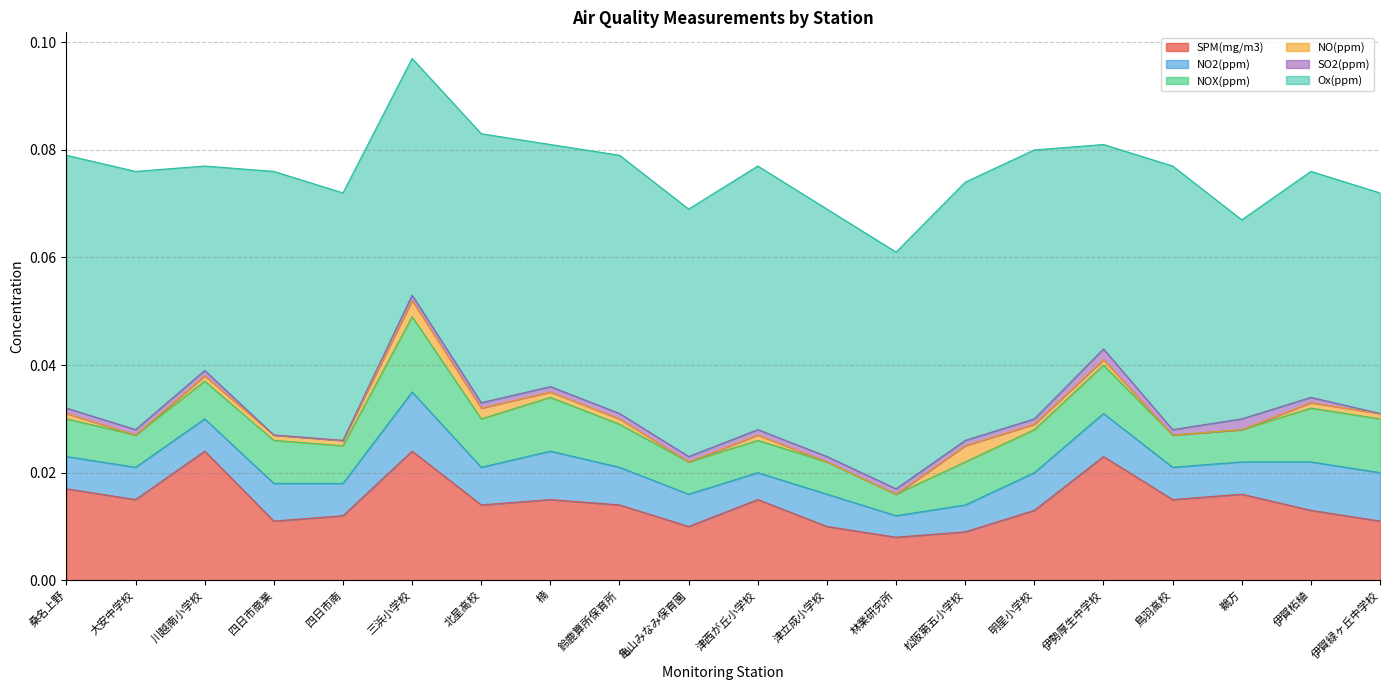

Reading left to right, extract all data points from this chart.

SPM(mg/m3): 桑名上野=0.0	大安中学校=0.0	川越南小学校=0.0	四日市商業=0.0	四日市南=0.0	三浜小学校=0.0	北星高校=0.0	楠=0.0	鈴鹿算所保育所=0.0	亀山みなみ保育園=0.0	津西が丘小学校=0.0	津立成小学校=0.0	林業研究所=0.0	松阪第五小学校=0.0	明星小学校=0.0	伊勢厚生中学校=0.0	鳥羽高校=0.0	鵜方=0.0	伊賀柘植=0.0	伊賀緑ヶ丘中学校=0.0
NO2(ppm): 桑名上野=0.0	大安中学校=0.0	川越南小学校=0.0	四日市商業=0.0	四日市南=0.0	三浜小学校=0.0	北星高校=0.0	楠=0.0	鈴鹿算所保育所=0.0	亀山みなみ保育園=0.0	津西が丘小学校=0.0	津立成小学校=0.0	林業研究所=0.0	松阪第五小学校=0.0	明星小学校=0.0	伊勢厚生中学校=0.0	鳥羽高校=0.0	鵜方=0.0	伊賀柘植=0.0	伊賀緑ヶ丘中学校=0.0
NOX(ppm): 桑名上野=0.0	大安中学校=0.0	川越南小学校=0.0	四日市商業=0.0	四日市南=0.0	三浜小学校=0.0	北星高校=0.0	楠=0.0	鈴鹿算所保育所=0.0	亀山みなみ保育園=0.0	津西が丘小学校=0.0	津立成小学校=0.0	林業研究所=0.0	松阪第五小学校=0.0	明星小学校=0.0	伊勢厚生中学校=0.0	鳥羽高校=0.0	鵜方=0.0	伊賀柘植=0.0	伊賀緑ヶ丘中学校=0.0
NO(ppm): 桑名上野=0.0	大安中学校=0.0	川越南小学校=0.0	四日市商業=0.0	四日市南=0.0	三浜小学校=0.0	北星高校=0.0	楠=0.0	鈴鹿算所保育所=0.0	亀山みなみ保育園=0.0	津西が丘小学校=0.0	津立成小学校=0.0	林業研究所=0.0	松阪第五小学校=0.0	明星小学校=0.0	伊勢厚生中学校=0.0	鳥羽高校=0.0	鵜方=0.0	伊賀柘植=0.0	伊賀緑ヶ丘中学校=0.0
SO2(ppm): 桑名上野=0.0	大安中学校=0.0	川越南小学校=0.0	四日市商業=0.0	四日市南=0.0	三浜小学校=0.0	北星高校=0.0	楠=0.0	鈴鹿算所保育所=0.0	亀山みなみ保育園=0.0	津西が丘小学校=0.0	津立成小学校=0.0	林業研究所=0.0	松阪第五小学校=0.0	明星小学校=0.0	伊勢厚生中学校=0.0	鳥羽高校=0.0	鵜方=0.0	伊賀柘植=0.0	伊賀緑ヶ丘中学校=0.0
Ox(ppm): 桑名上野=0.0	大安中学校=0.0	川越南小学校=0.0	四日市商業=0.0	四日市南=0.0	三浜小学校=0.0	北星高校=0.1	楠=0.0	鈴鹿算所保育所=0.0	亀山みなみ保育園=0.0	津西が丘小学校=0.0	津立成小学校=0.0	林業研究所=0.0	松阪第五小学校=0.0	明星小学校=0.1	伊勢厚生中学校=0.0	鳥羽高校=0.0	鵜方=0.0	伊賀柘植=0.0	伊賀緑ヶ丘中学校=0.0